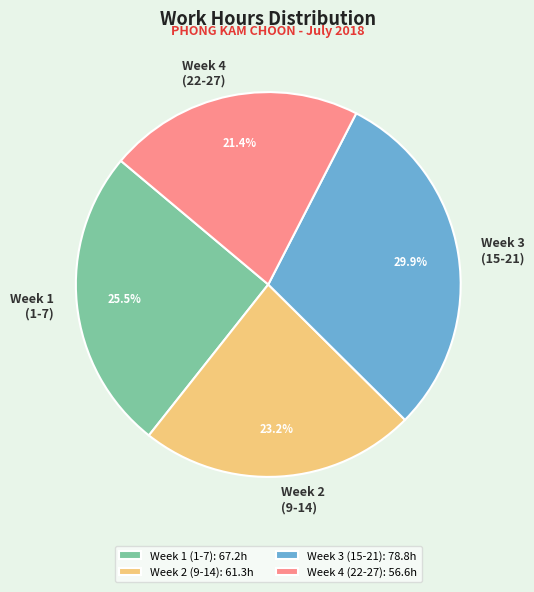

Count the number of slices in the pie.

4